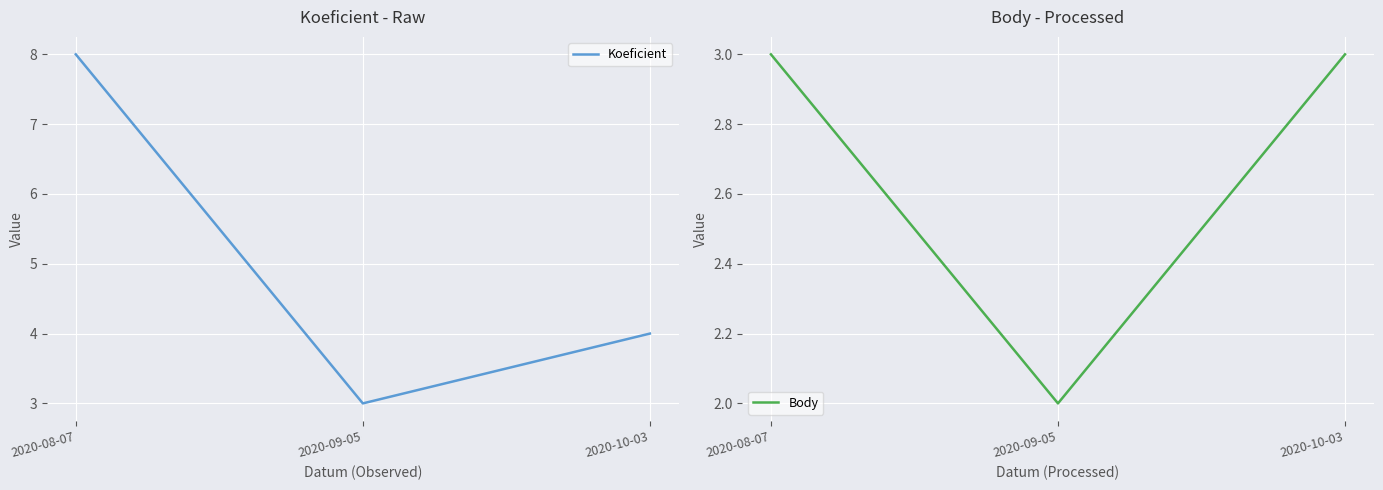

Rank the series by their average value, from lowest to highest.

Body, Koeficient